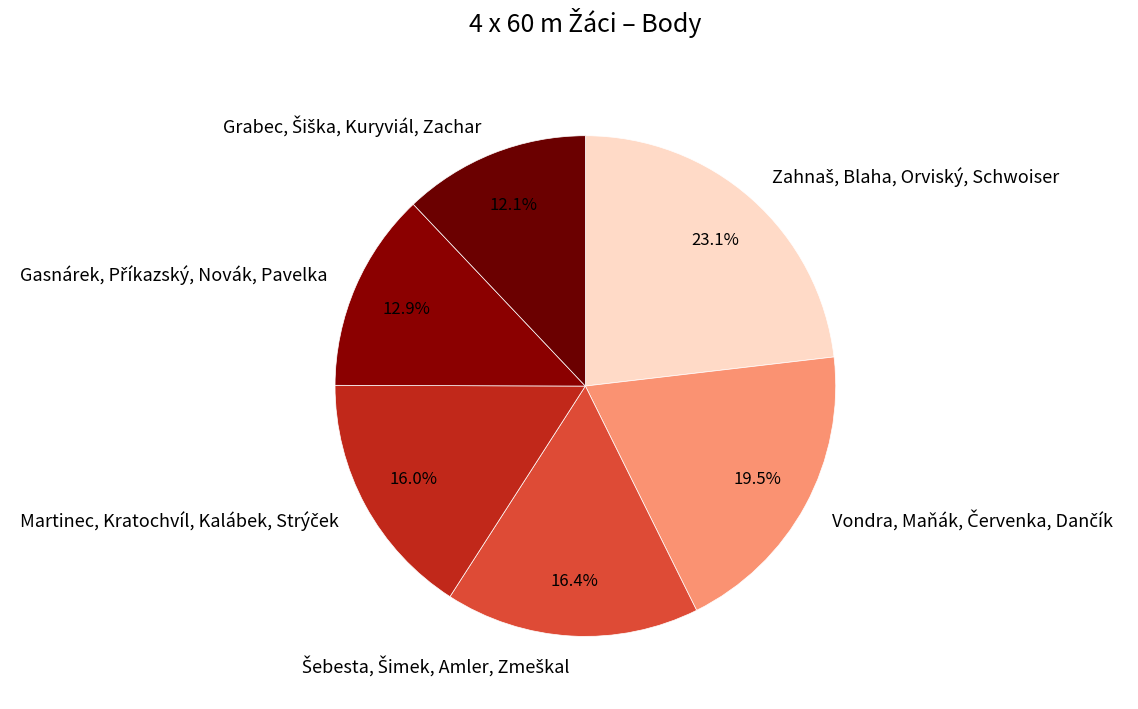

Does any single category account for the majority?

No